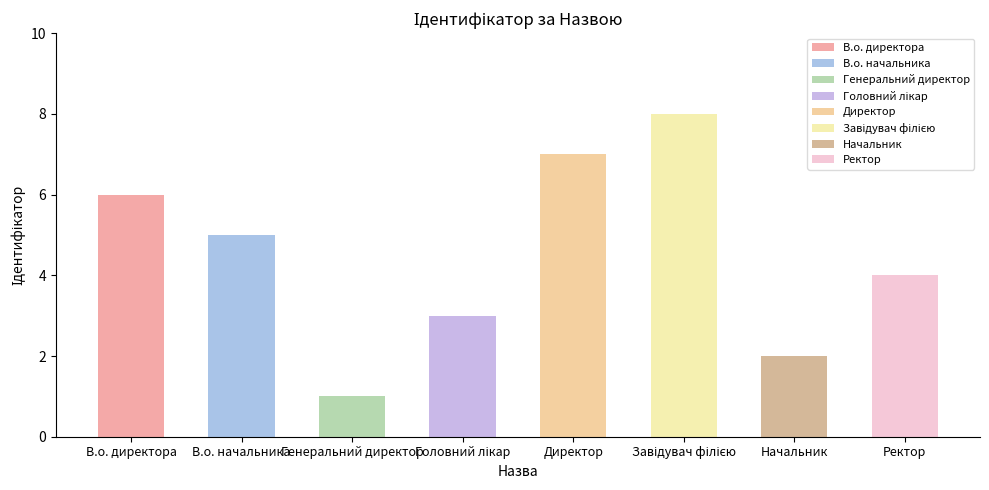

Reading right to left, transcribe all the data shown in this chart.

4	2	8	7	3	1	5	6